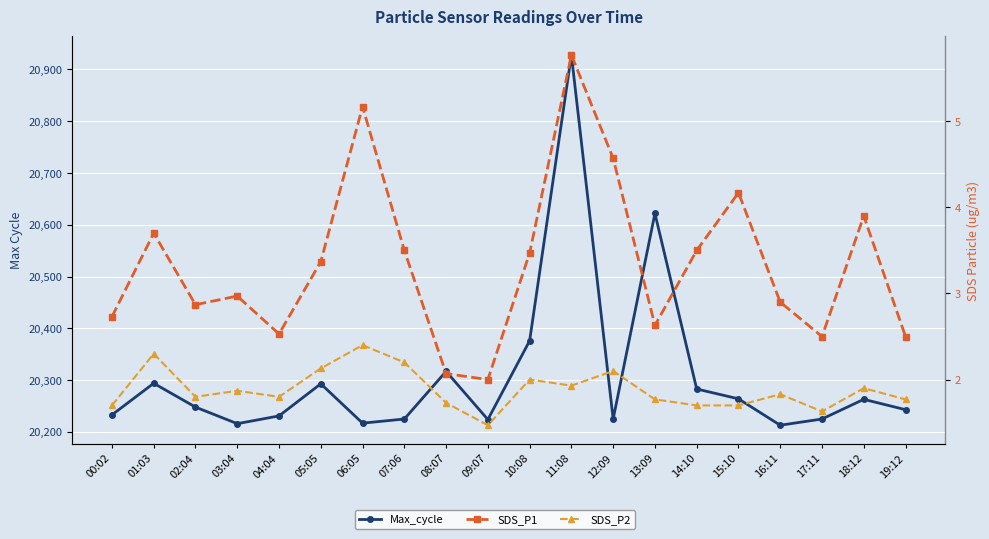

Does the chart display data point markers on the line(s)?

Yes